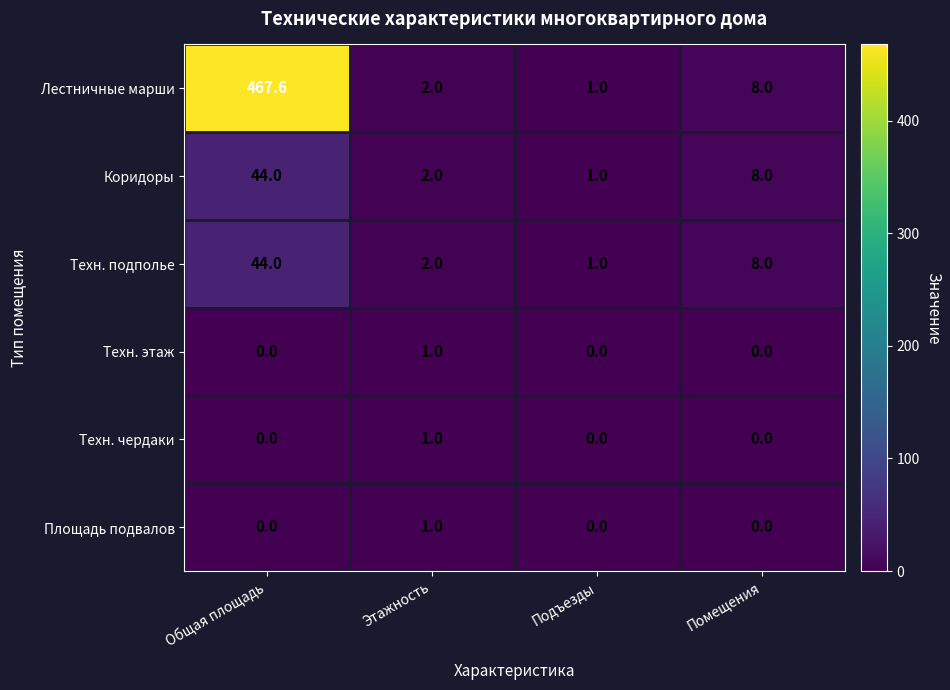

Is it true that Техн. подполье equals 1.0 at Подъезды?

True